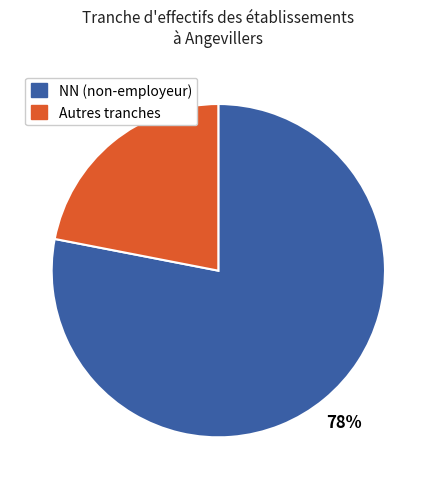

Rank the categories by value from lowest to highest.

Autres tranches, NN (non-employeur)